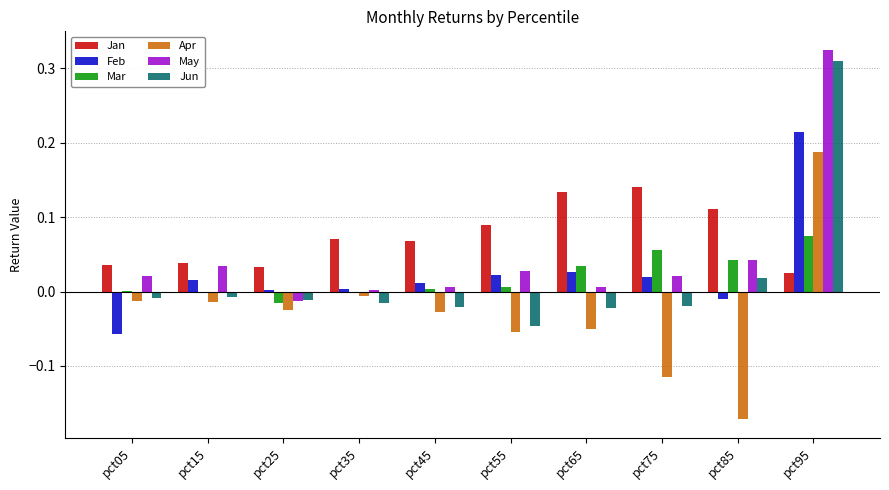

Is it true that Apr equals -0.0 at pct35?

True